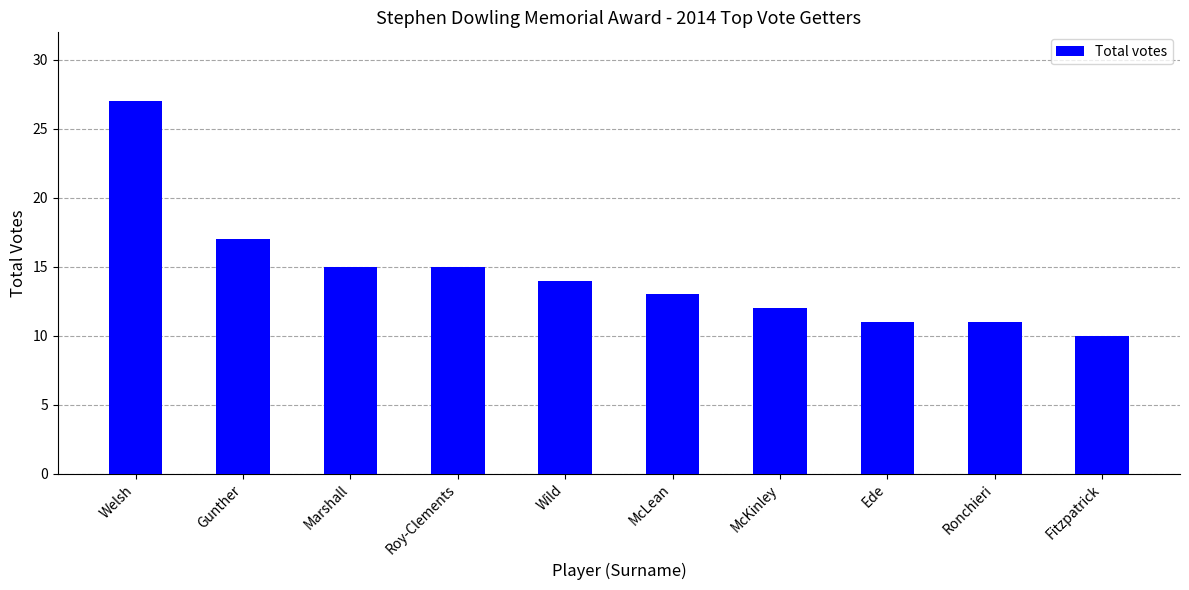

What value does the data have at Fitzpatrick?

10